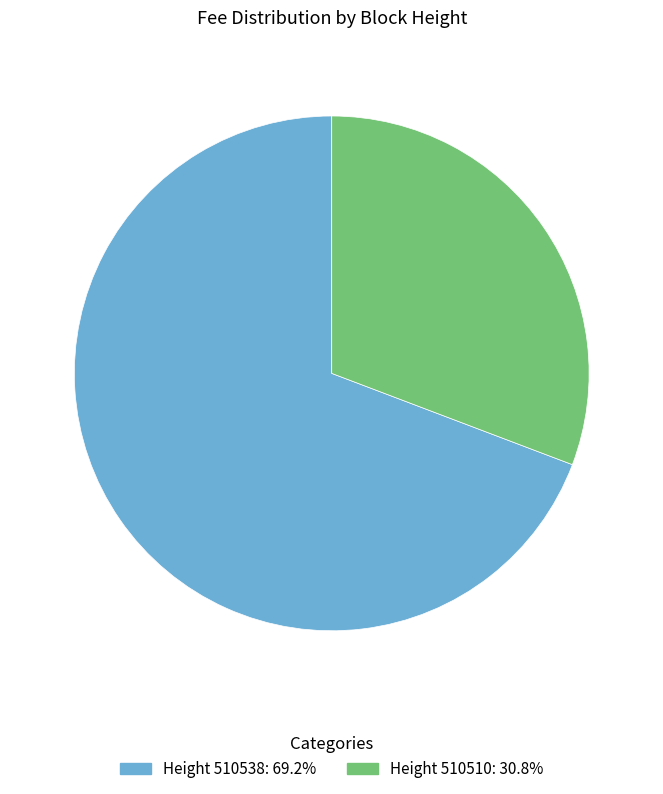

Is there any slice that represents more than half of the pie?

Yes